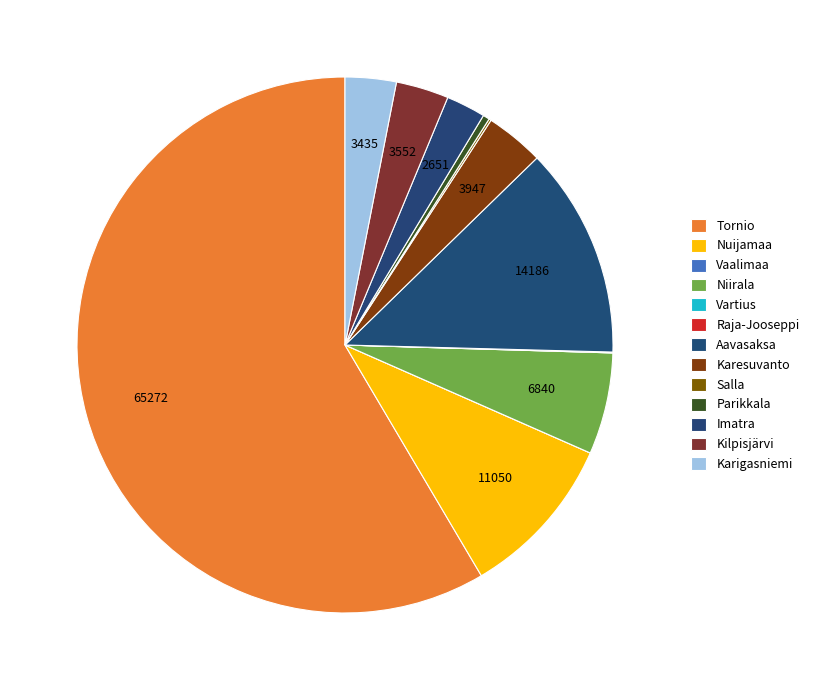

What is the largest slice in the pie chart?

Tornio